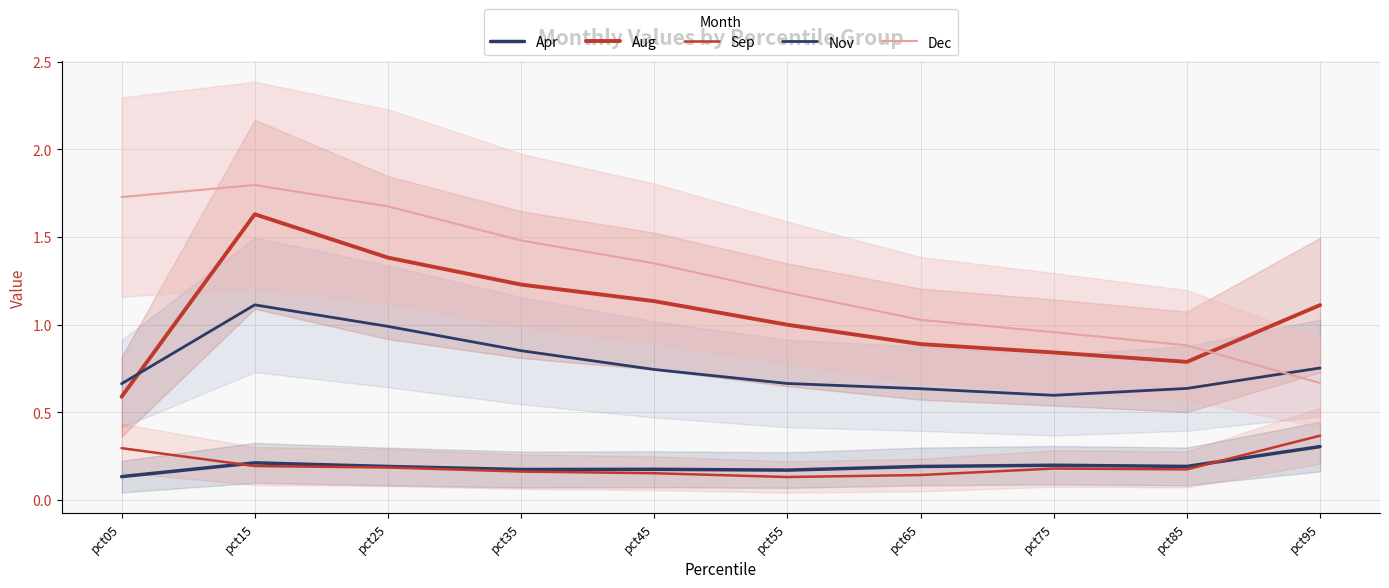

Which series has the largest range (max minus min)?

Dec